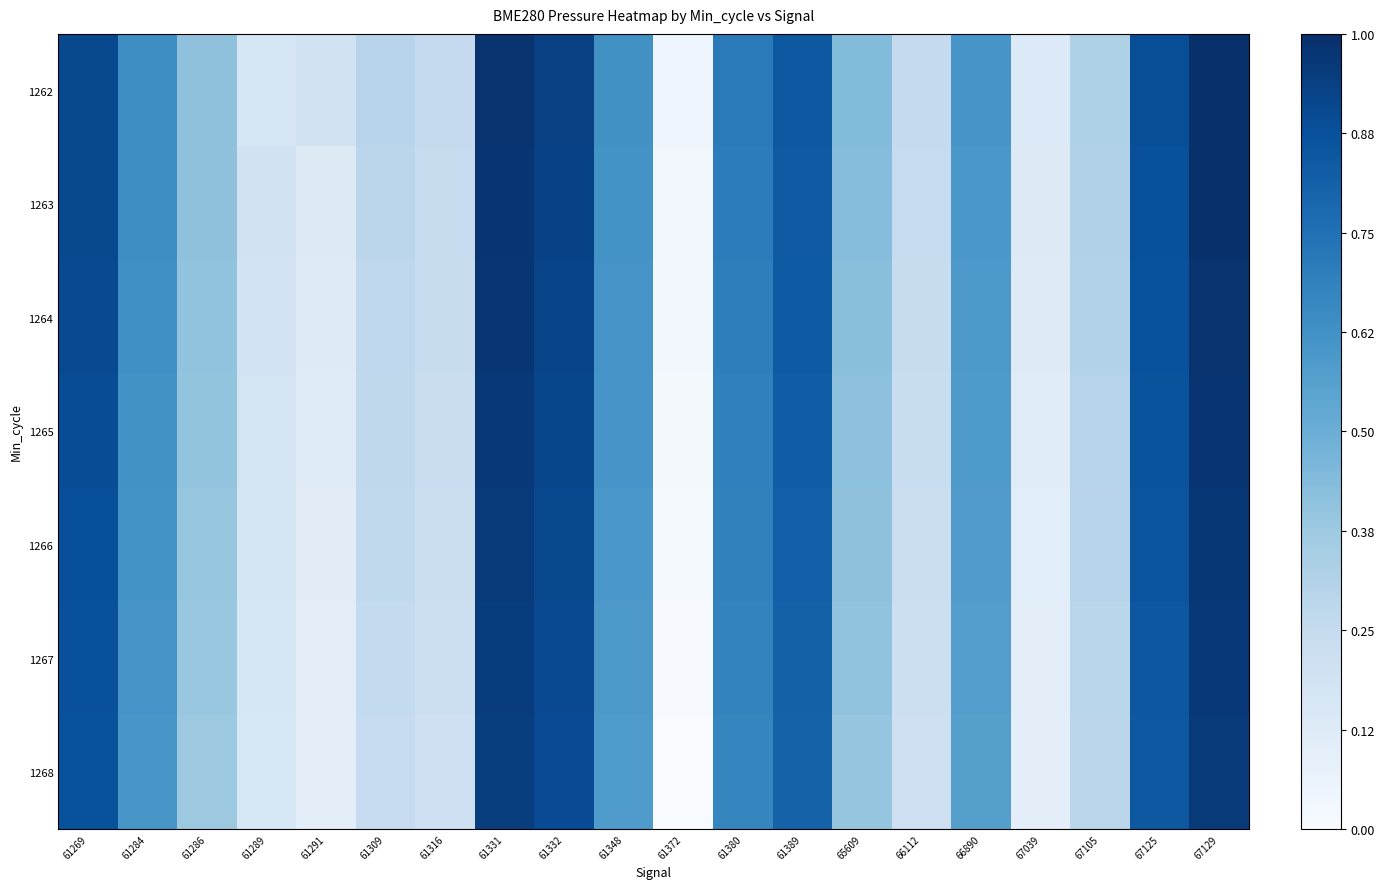

Rank the series by their maximum value, from highest to lowest.

1262, 1263, 1264, 1265, 1266, 1267, 1268